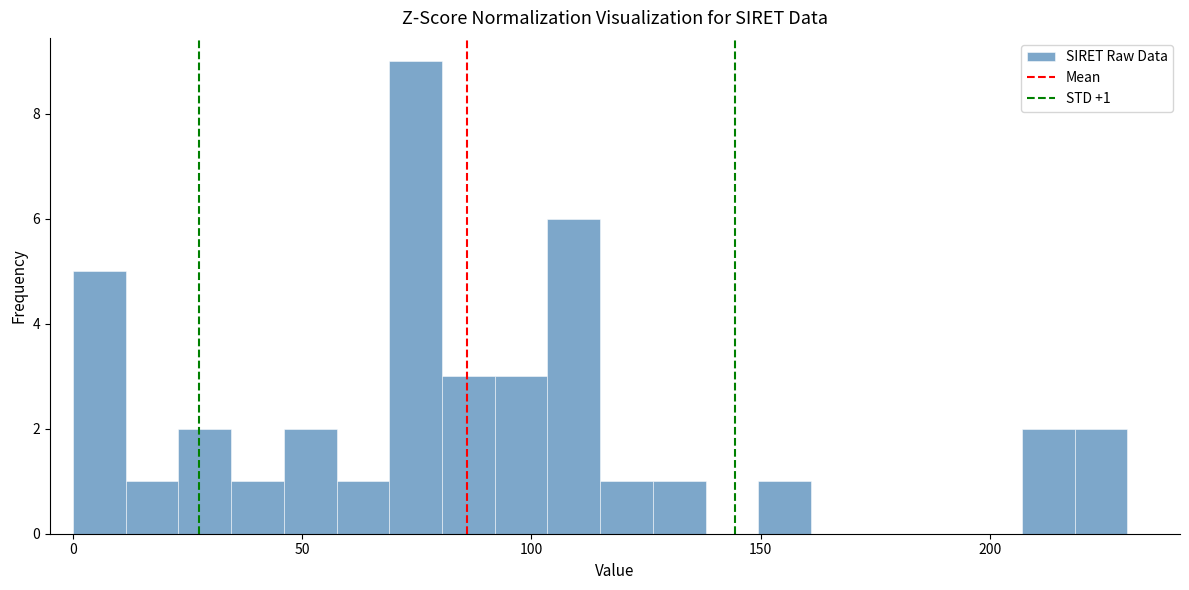

Read against the x-axis, roughly where is the centre of the tallest bar?

75